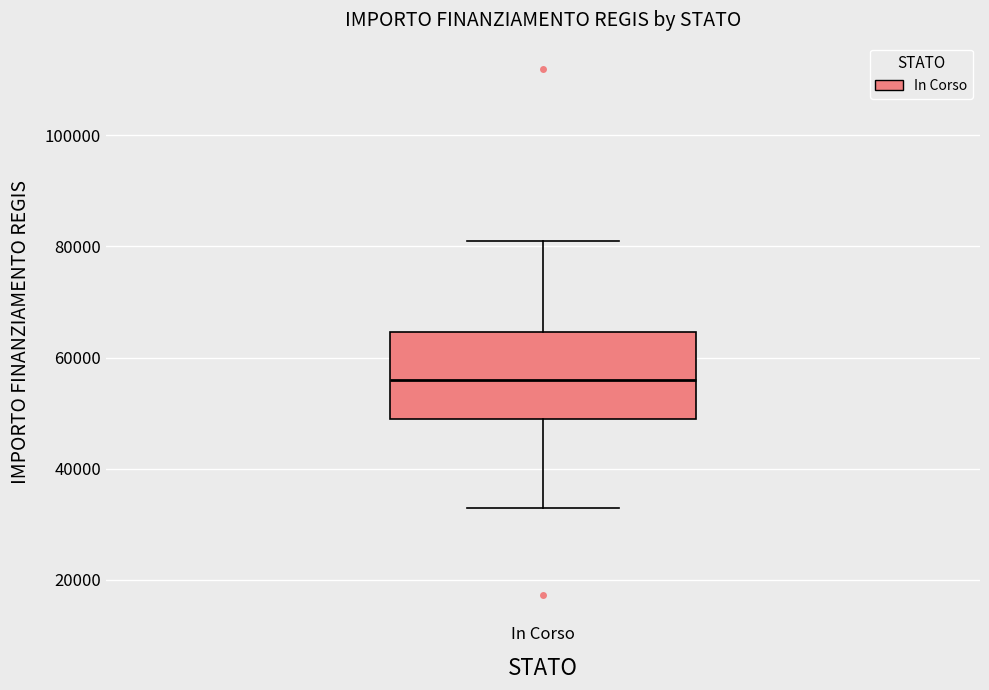

Transcribe this box plot: give where the median line is, the range the box spans, and where the two whiskers end, as read against the y-axis. The values are not printed on the chart, so give them approximately, as read against the axis.

median 56000, box 50000 to 64000, whiskers 32000 to 80000